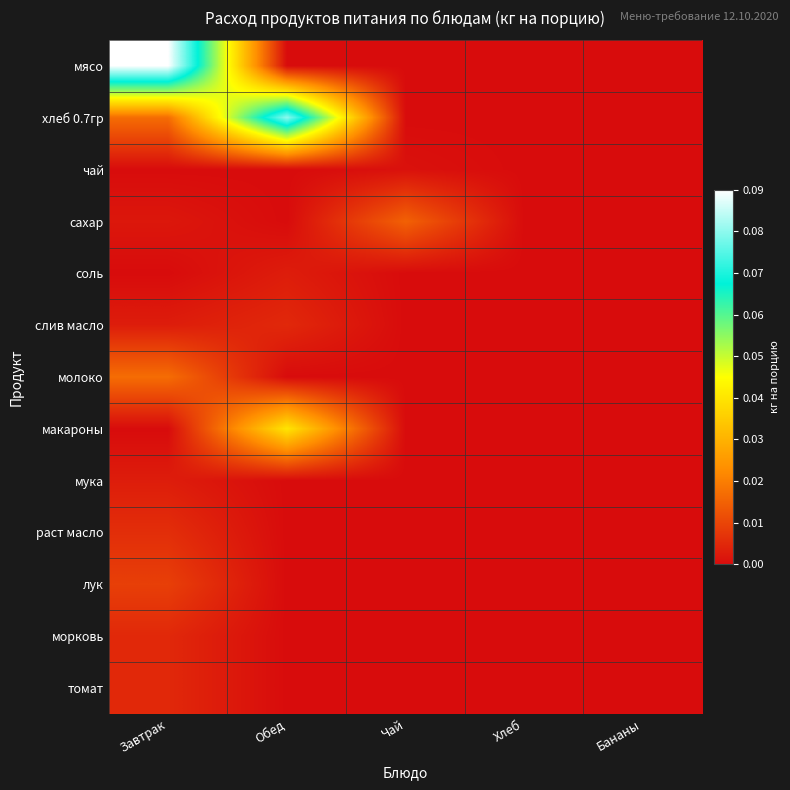

Between Обед and Хлеб, which series saw the biggest shift?

хлеб 0.7гр